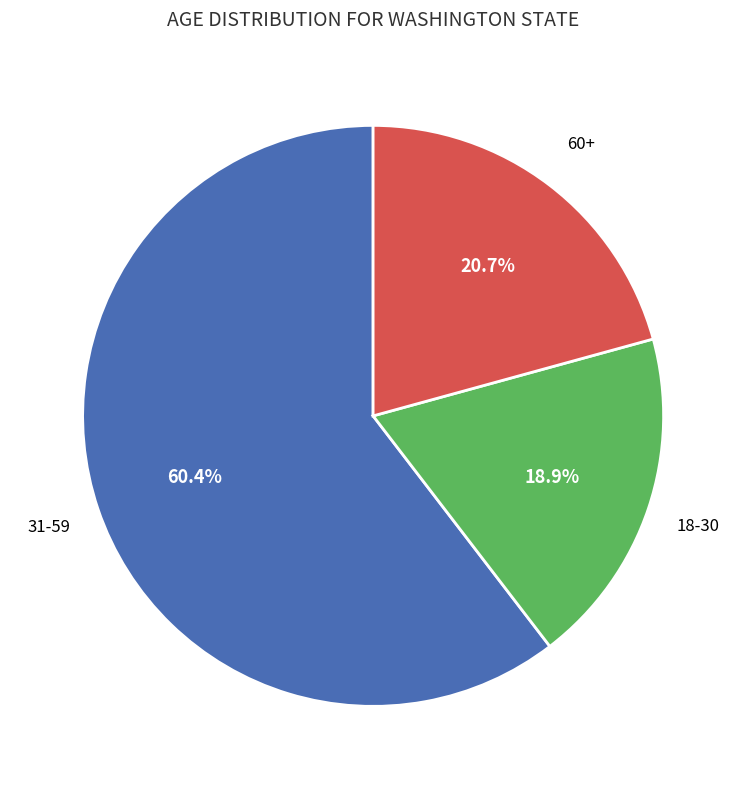

How much of the chart is everything except 18-30?

81.1%